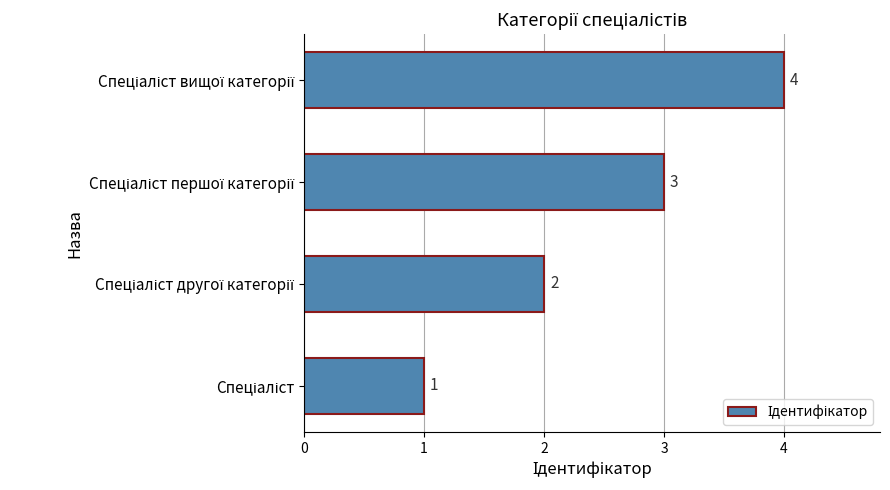

What is the sum of all values?

10